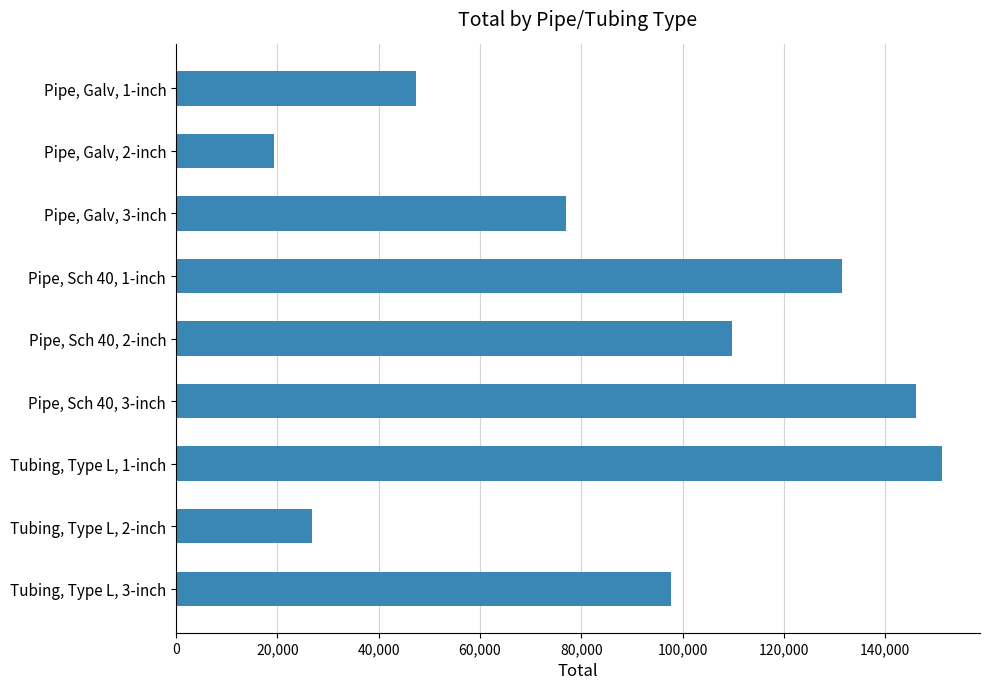

How many data points are less than 97670?

4